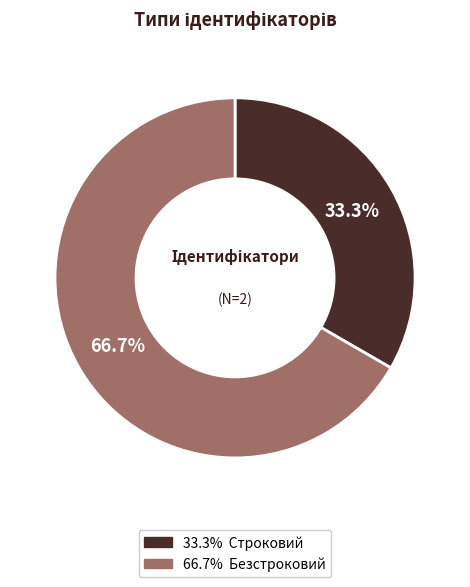

Does any single category account for the majority?

Yes